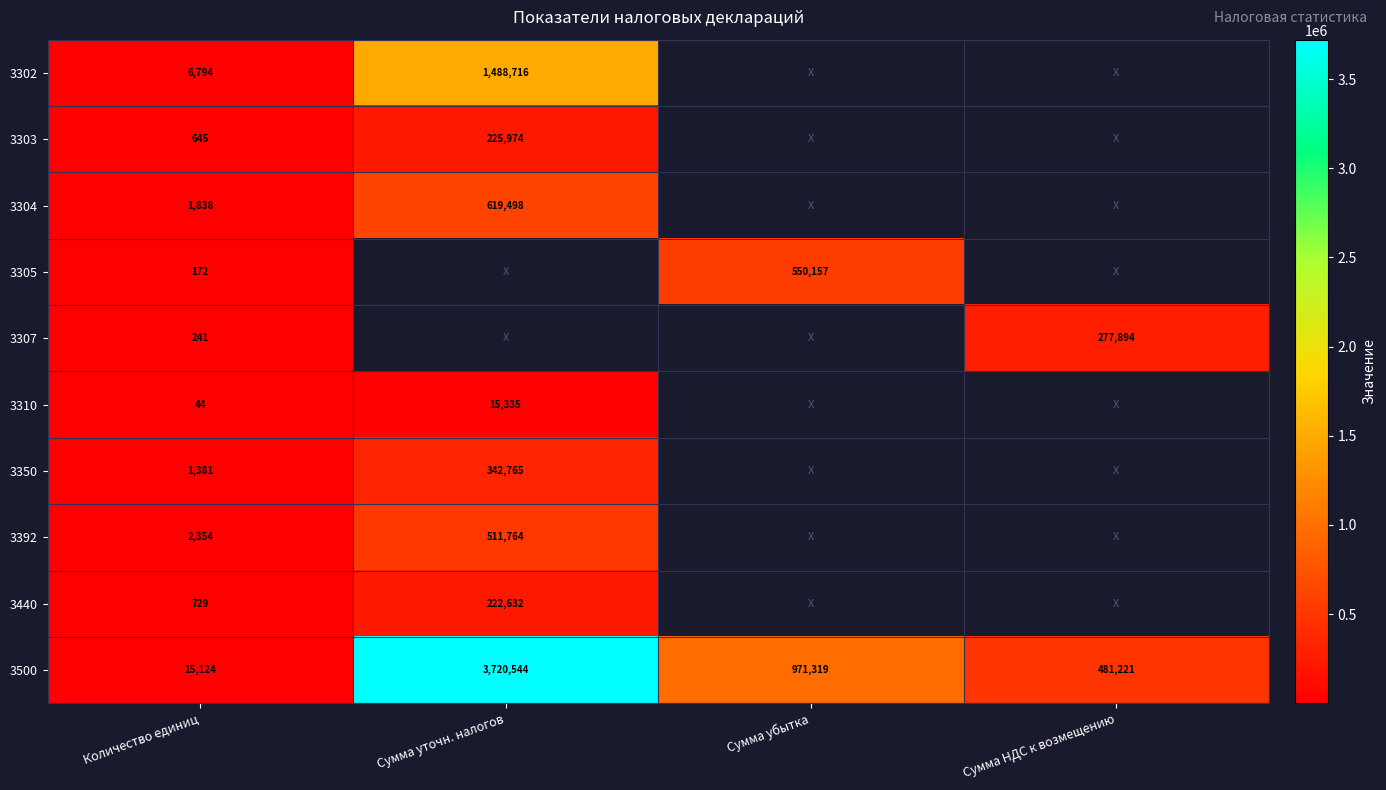

Is the value of 3310 at Сумма уточн. налогов greater than the value of 3304 at Сумма уточн. налогов?

No